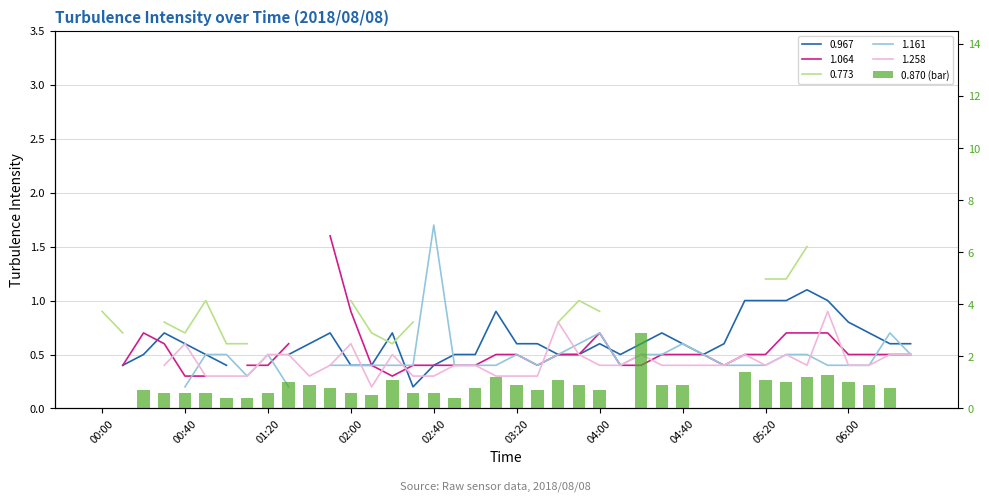

Reading right to left, what are all the values shown in this chart?

0.0	0.8	0.9	1.0	1.3	1.2	1.0	1.1	1.4	0.0	0.0	0.9	0.9	2.9	0.0	0.7	0.9	1.1	0.7	0.9	1.2	0.8	0.4	0.6	0.6	1.1	0.5	0.6	0.8	0.9	1.0	0.6	0.4	0.4	0.6	0.6	0.6	0.7	0.0	0.0